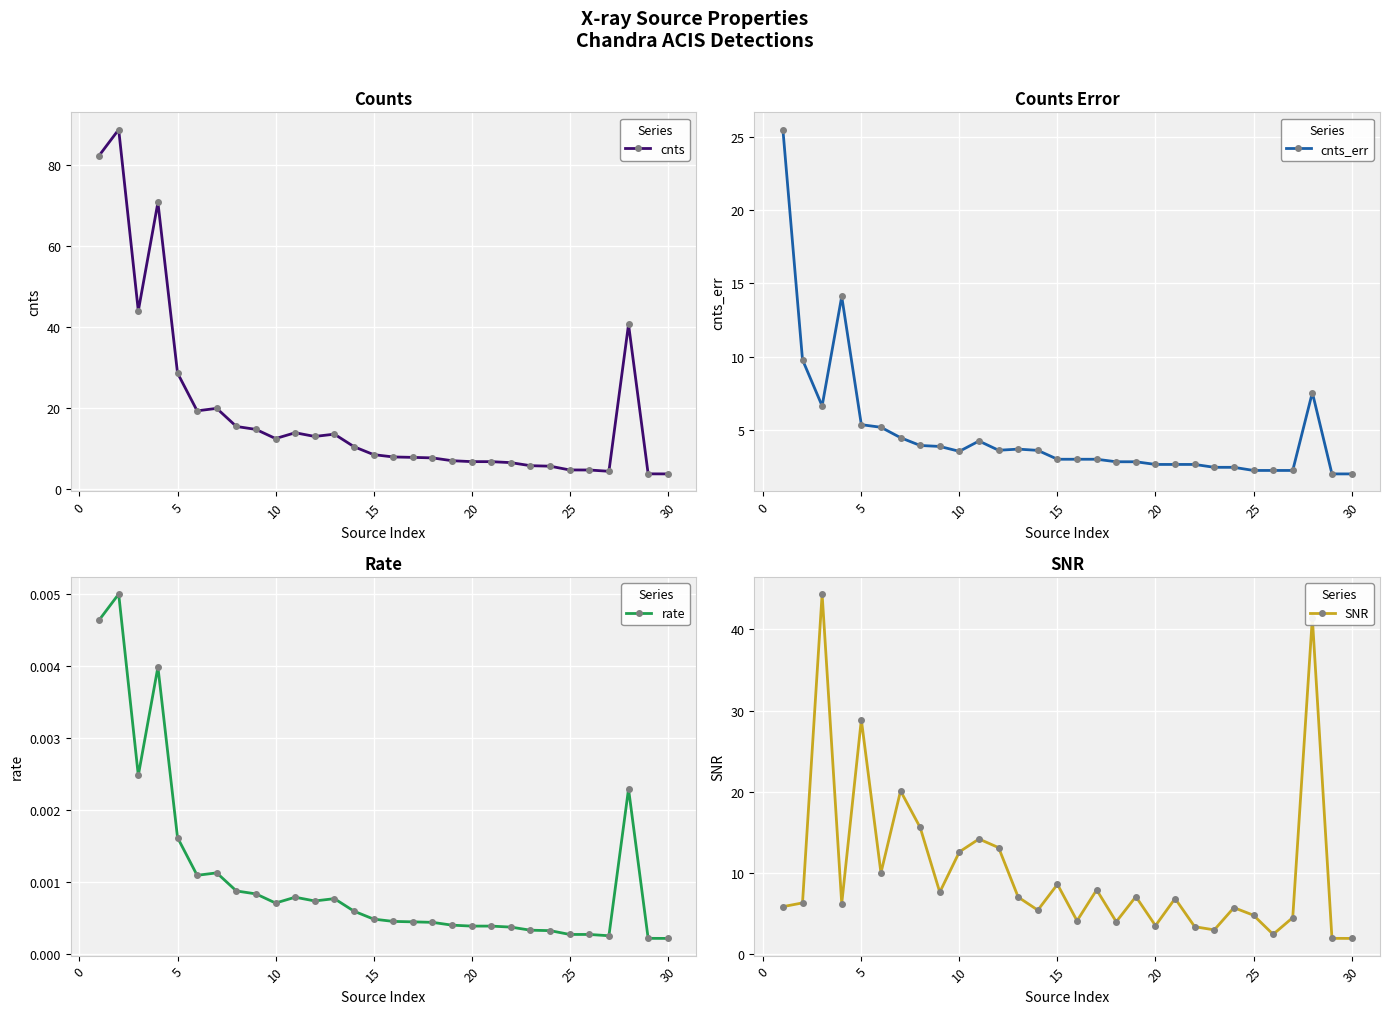

Is it true that cnts_err equals 2.2 at 25?

True